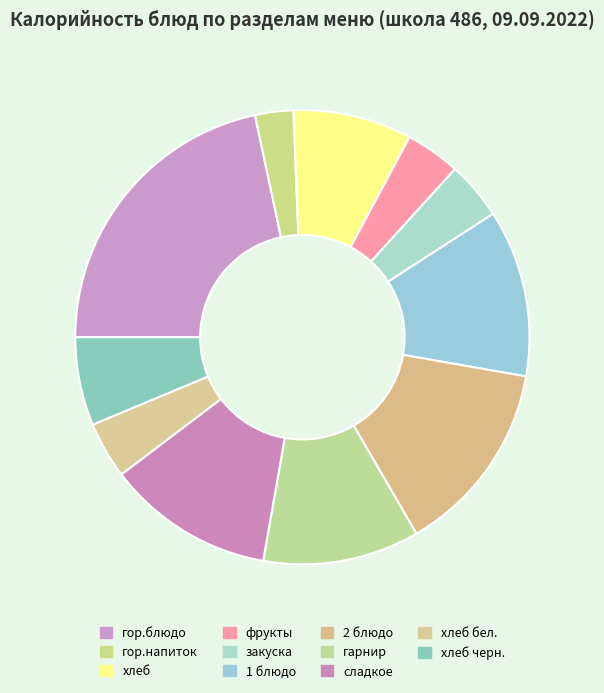

How many slices are in this pie chart?

11